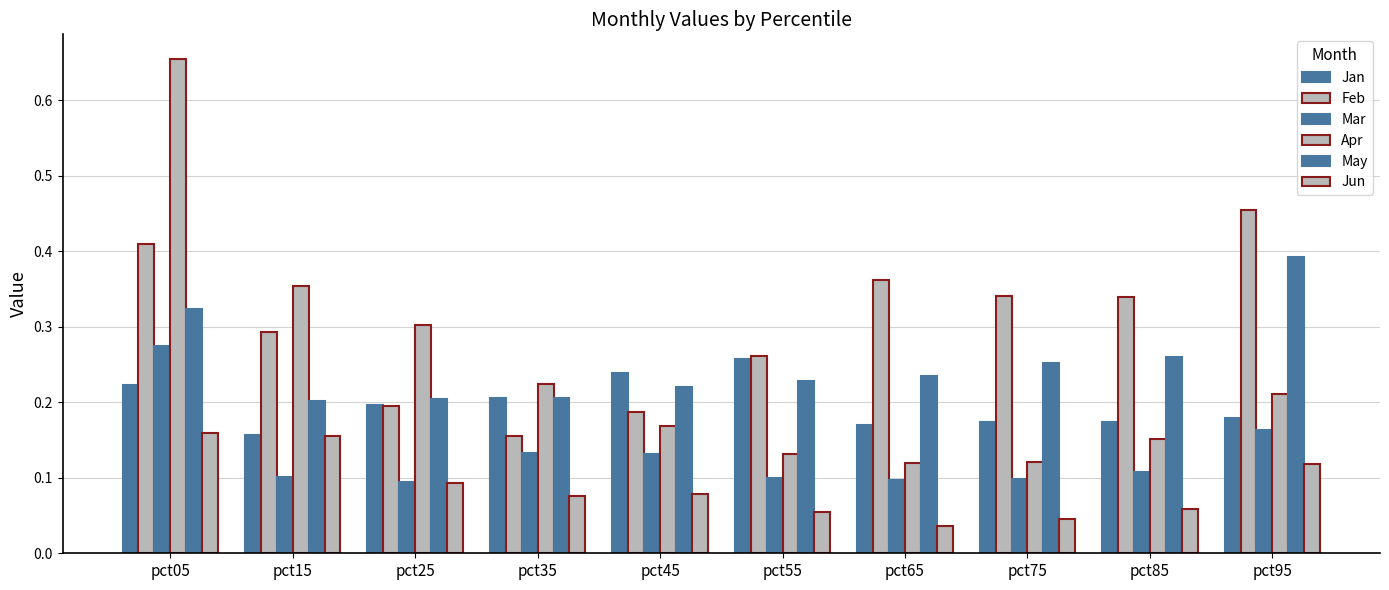

At which label does Jun reach its minimum?

pct65